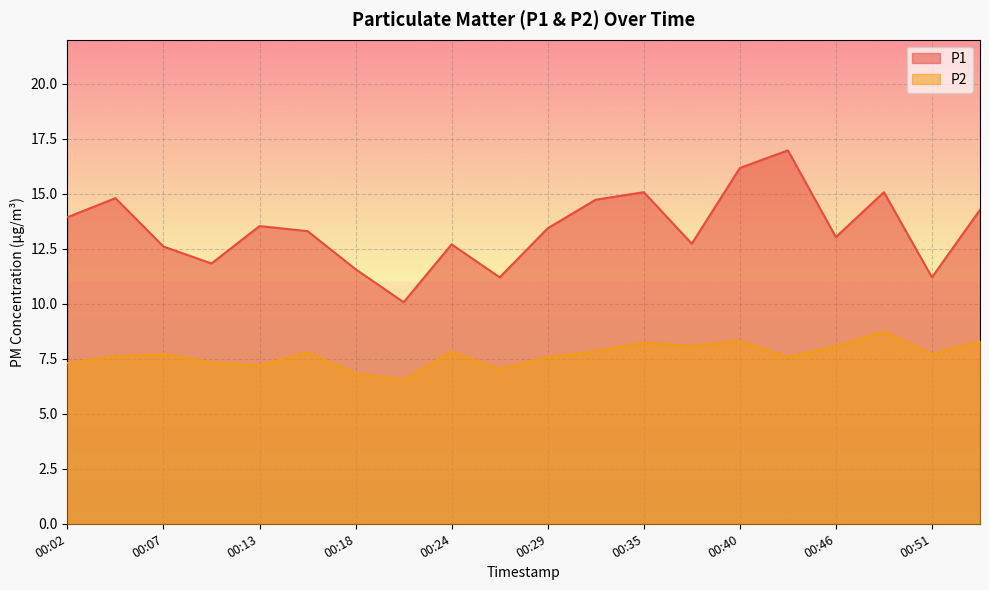

At how many categories does at least one series exceed 16?

2